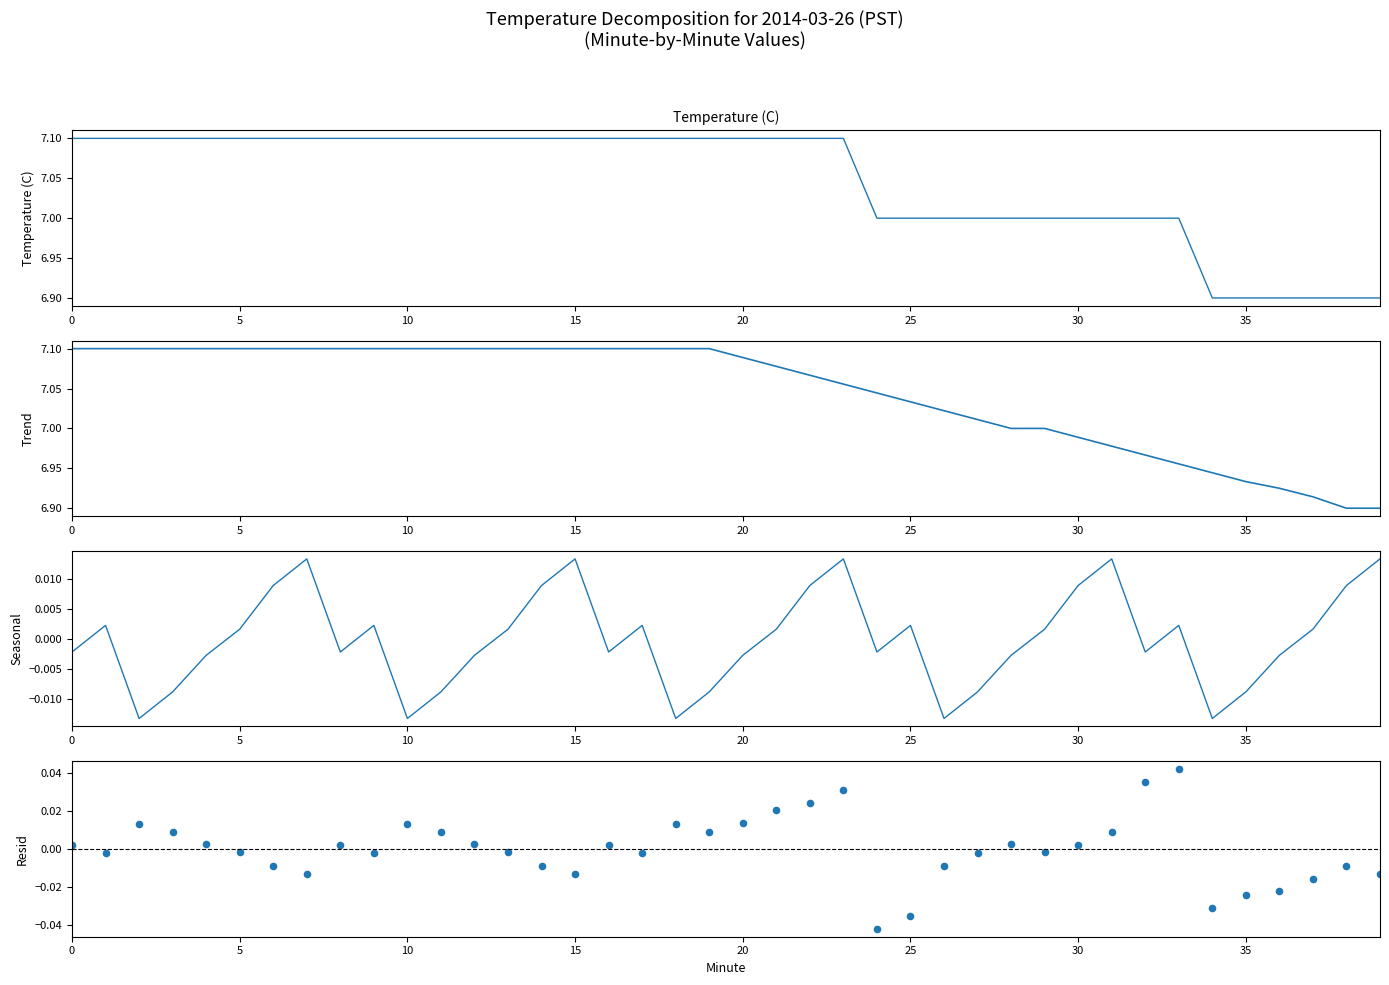

Which series has the largest total across all categories?

Trend